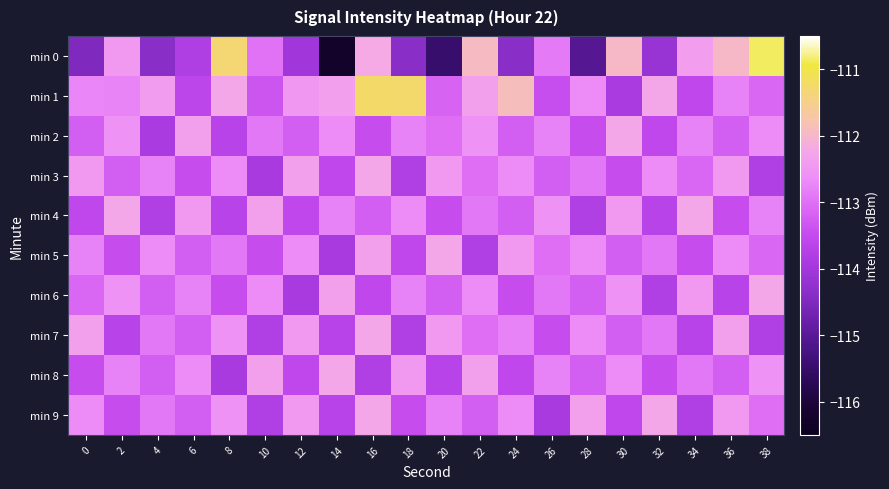

Reading right to left, what are all the values shown in this chart?

min 0: 38=-110.9	36=-112.0	34=-112.4	32=-114.1	30=-112.0	28=-115.1	26=-112.9	24=-114.4	22=-111.9	20=-115.5	18=-114.4	16=-112.2	14=-116.3	12=-114.0	10=-113.0	8=-111.3	6=-113.8	4=-114.4	2=-112.5	0=-114.5
min 1: 38=-113.1	36=-112.8	34=-113.6	32=-112.2	30=-113.9	28=-112.7	26=-113.5	24=-111.9	22=-112.3	20=-113.2	18=-111.3	16=-111.2	14=-112.4	12=-112.5	10=-113.3	8=-112.2	6=-113.6	4=-112.4	2=-112.8	0=-112.7
min 2: 38=-112.7	36=-113.2	34=-112.8	32=-113.6	30=-112.2	28=-113.5	26=-112.8	24=-113.2	22=-112.6	20=-113.0	18=-112.8	16=-113.5	14=-112.7	12=-113.2	10=-112.9	8=-113.7	6=-112.3	4=-113.9	2=-112.6	0=-113.2
min 3: 38=-113.8	36=-112.5	34=-113.1	32=-112.7	30=-113.5	28=-112.9	26=-113.2	24=-112.7	22=-113.0	20=-112.5	18=-113.8	16=-112.2	14=-113.6	12=-112.3	10=-113.9	8=-112.7	6=-113.5	4=-112.8	2=-113.2	0=-112.5
min 4: 38=-112.8	36=-113.5	34=-112.2	32=-113.7	30=-112.5	28=-113.8	26=-112.6	24=-113.2	22=-112.9	20=-113.5	18=-112.7	16=-113.2	14=-112.8	12=-113.6	10=-112.3	8=-113.7	6=-112.5	4=-113.8	2=-112.2	0=-113.6
min 5: 38=-113.1	36=-112.7	34=-113.5	32=-112.9	30=-113.2	28=-112.7	26=-113.0	24=-112.5	22=-113.8	20=-112.2	18=-113.6	16=-112.3	14=-113.9	12=-112.7	10=-113.5	8=-112.9	6=-113.2	4=-112.7	2=-113.5	0=-112.8
min 6: 38=-112.2	36=-113.7	34=-112.5	32=-113.8	30=-112.6	28=-113.2	26=-112.9	24=-113.5	22=-112.7	20=-113.2	18=-112.8	16=-113.6	14=-112.3	12=-113.9	10=-112.7	8=-113.5	6=-112.8	4=-113.2	2=-112.6	0=-113.1
min 7: 38=-113.8	36=-112.3	34=-113.7	32=-112.9	30=-113.2	28=-112.7	26=-113.5	24=-112.8	22=-113.0	20=-112.5	18=-113.8	16=-112.2	14=-113.7	12=-112.5	10=-113.8	8=-112.6	6=-113.2	4=-112.9	2=-113.7	0=-112.3
min 8: 38=-112.6	36=-113.2	34=-112.9	32=-113.5	30=-112.7	28=-113.2	26=-112.8	24=-113.6	22=-112.3	20=-113.7	18=-112.5	16=-113.8	14=-112.2	12=-113.6	10=-112.3	8=-113.9	6=-112.7	4=-113.2	2=-112.8	0=-113.5
min 9: 38=-113.0	36=-112.5	34=-113.8	32=-112.2	30=-113.6	28=-112.3	26=-113.9	24=-112.7	22=-113.2	20=-112.8	18=-113.5	16=-112.2	14=-113.7	12=-112.5	10=-113.8	8=-112.6	6=-113.2	4=-112.9	2=-113.5	0=-112.7